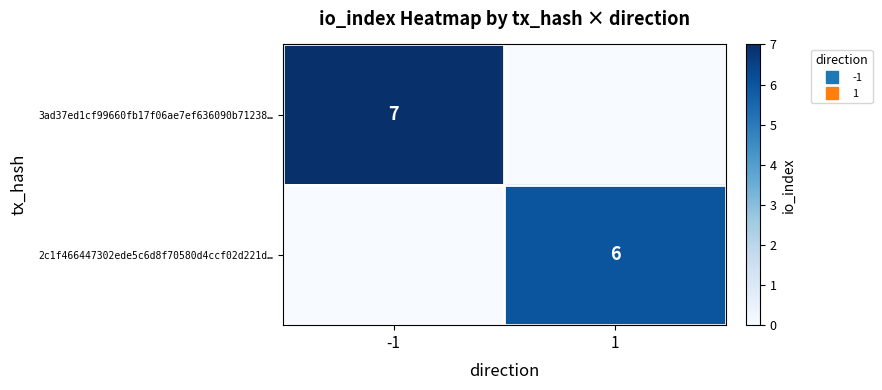

How many positive values does the 2c1f466447302ede5c6d8f70580d4ccf02d221d… series have?

1